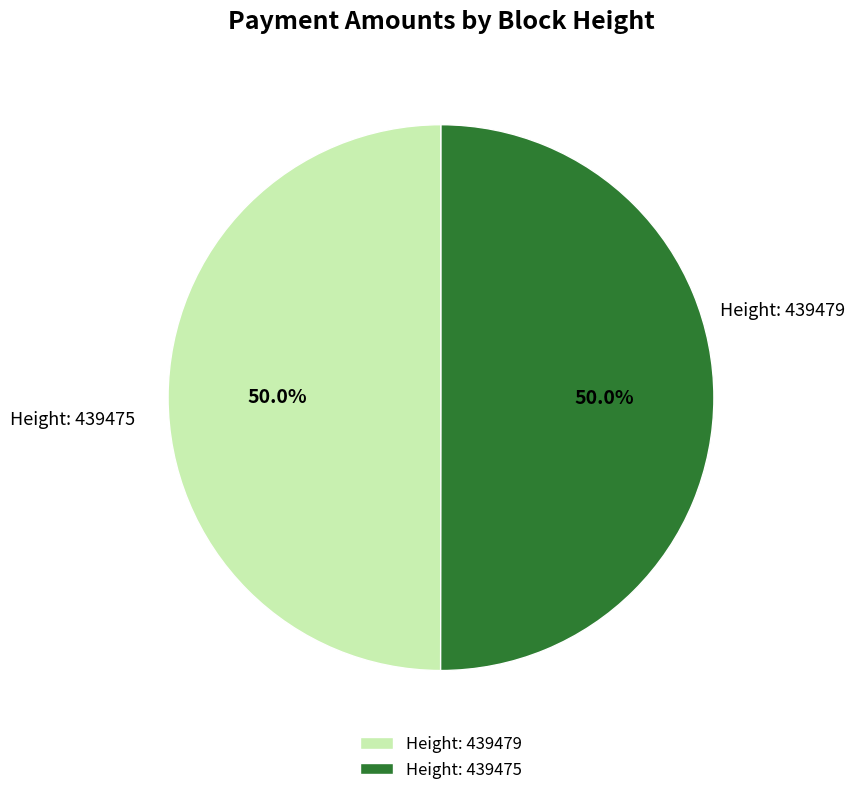

How many segments does this pie chart have?

2